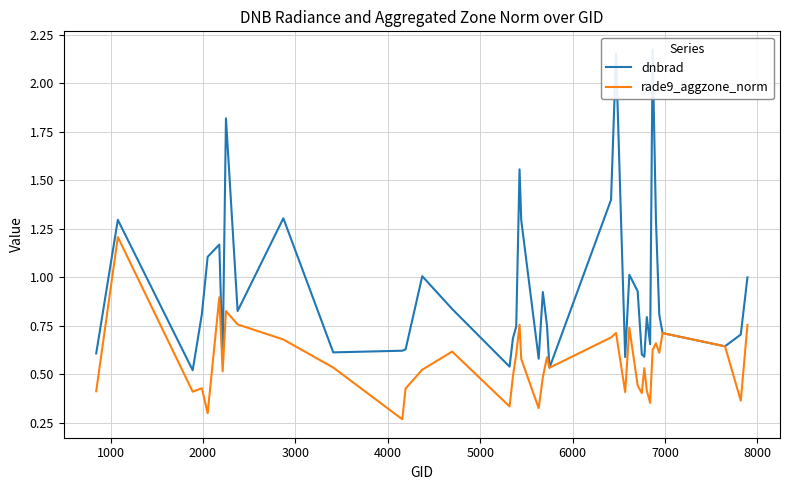

What is the highest value of the rade9_aggzone_norm series?

1.2